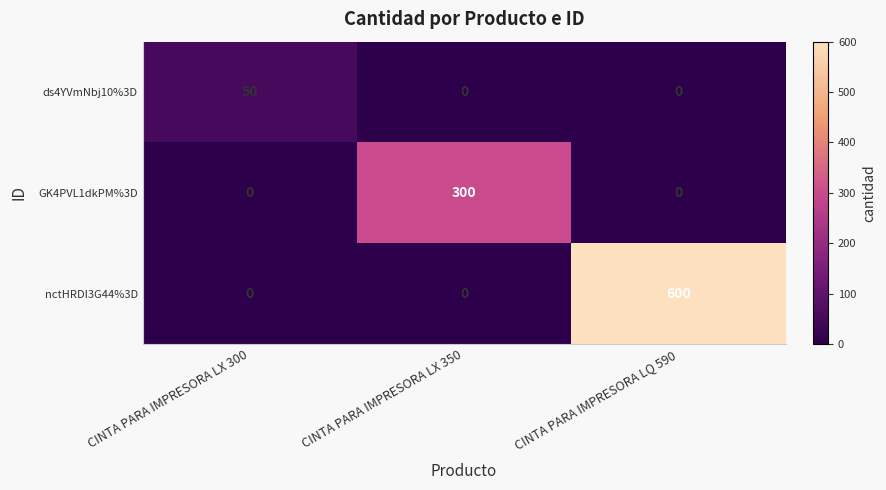

Which series has the widest spread of values?

nctHRDI3G44%3D